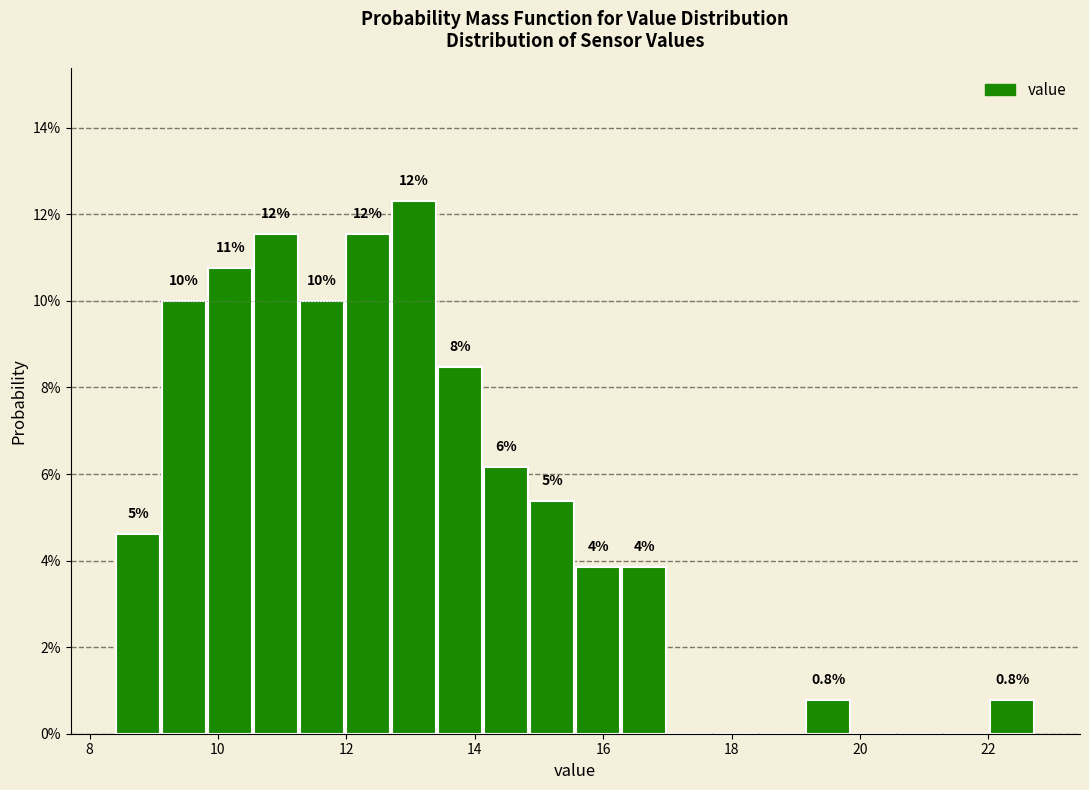

Around what value on the x-axis is the tallest bar? Give the approximate position of its centre, as read against the axis.

13.0